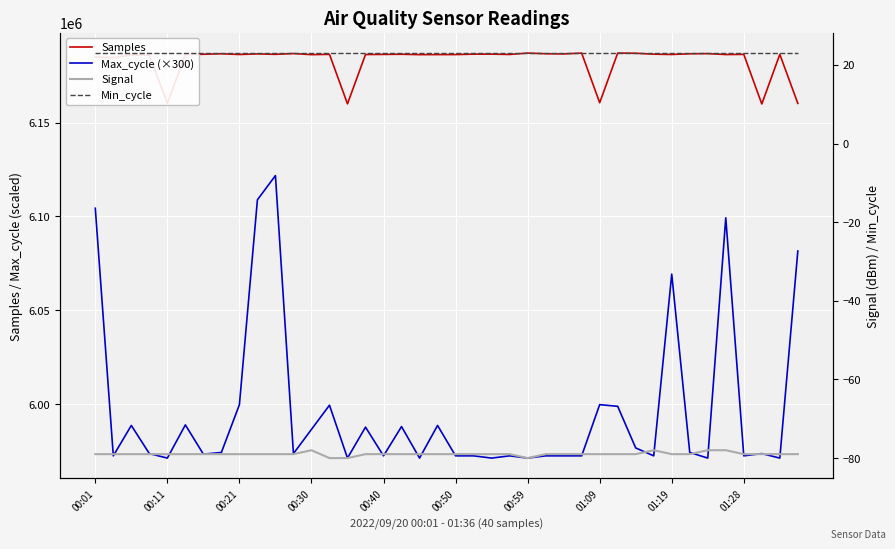

What is the value of the Signal point at the 27th from the left?

-79